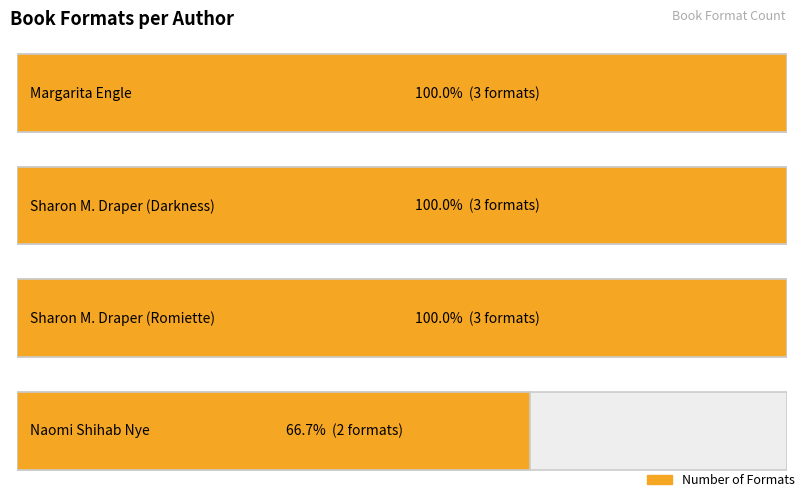

At which category does the chart reach its peak across all series?

Margarita Engle